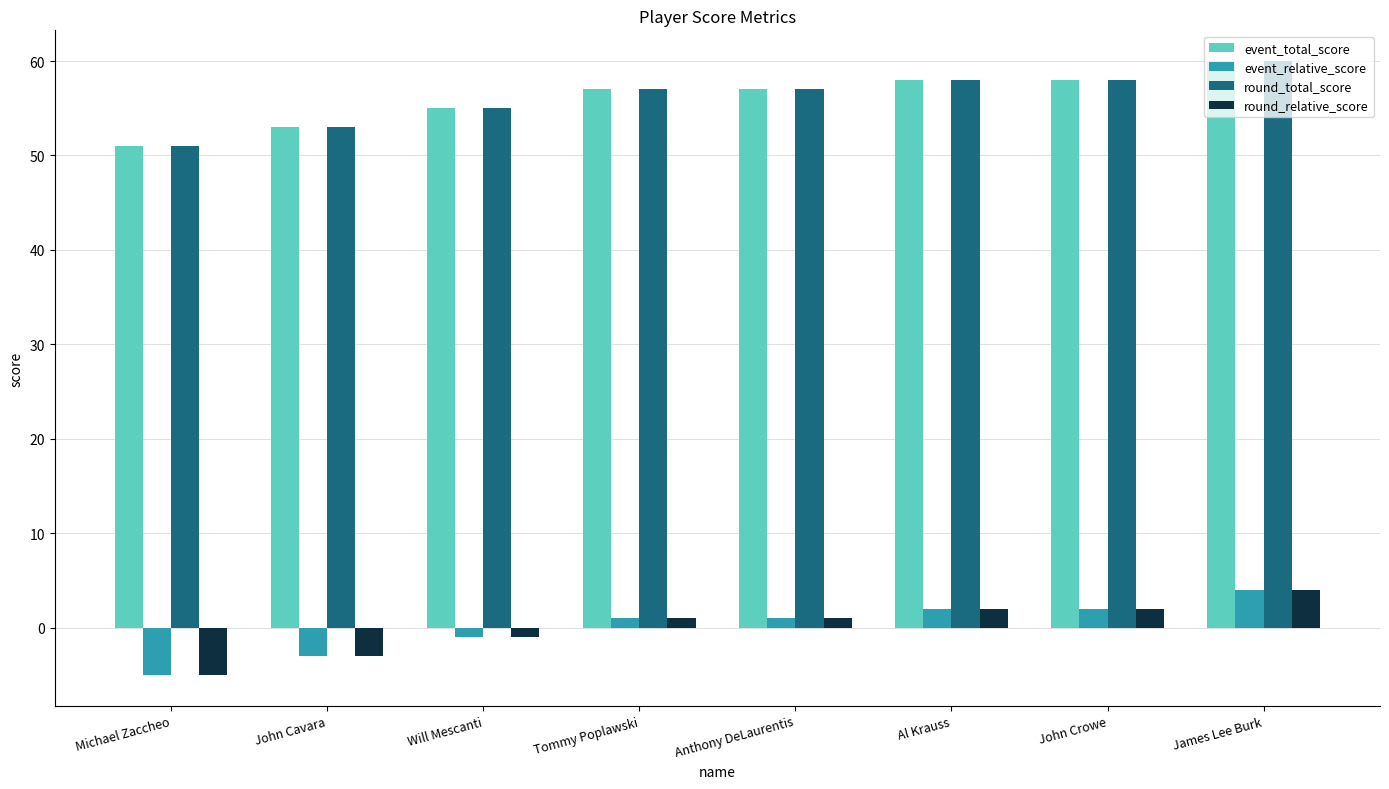

The round_total_score series shows 104 at James Lee Burk. True or false?

False